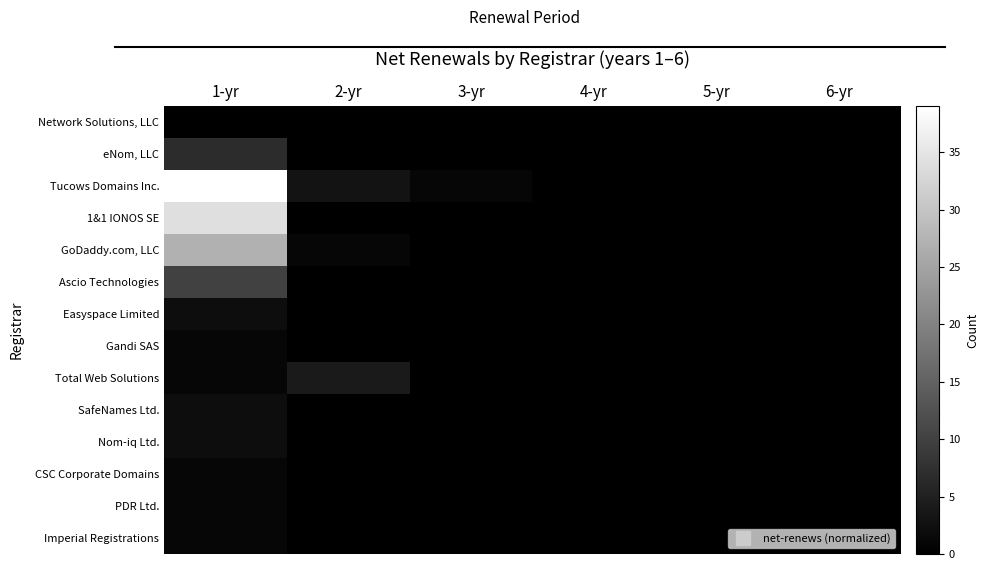

List the series in order of their peak value, lowest first.

Network Solutions, LLC, Gandi SAS, CSC Corporate Domains, PDR Ltd., Imperial Registrations, Easyspace Limited, SafeNames Ltd., Nom-iq Ltd., Total Web Solutions, eNom, LLC, Ascio Technologies, GoDaddy.com, LLC, 1&1 IONOS SE, Tucows Domains Inc.